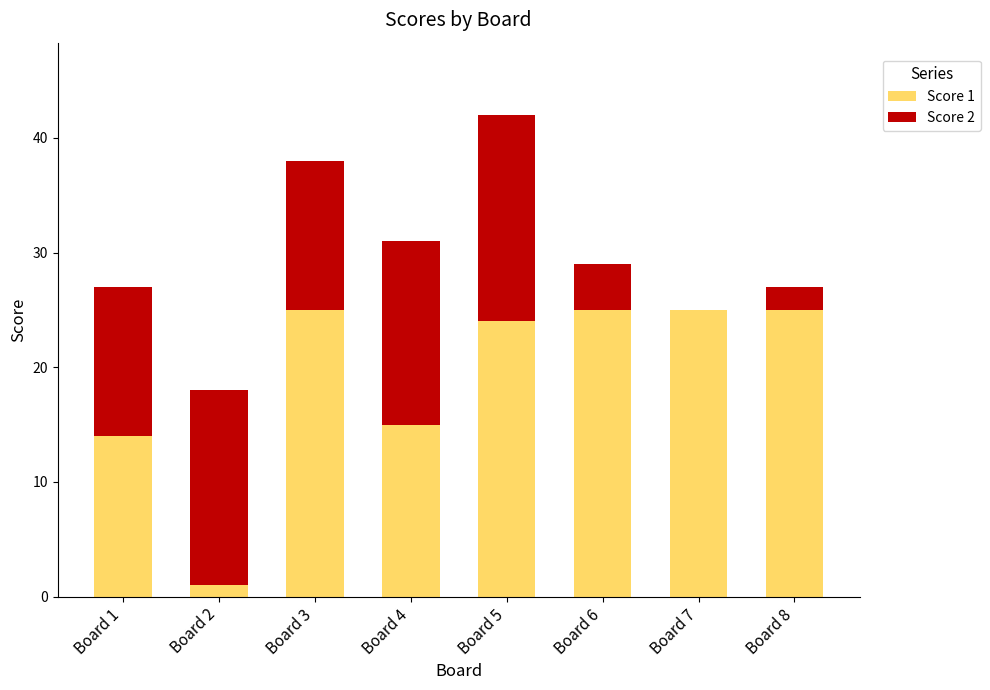

The value of Score 1 at Board 7 is 42. True or false?

False